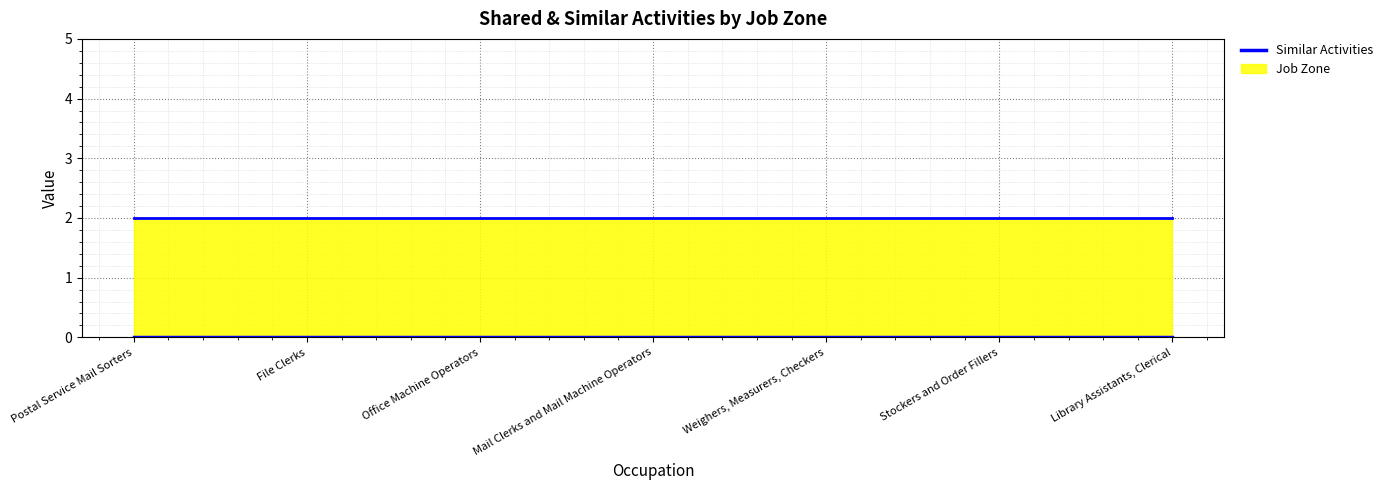

Reading right to left, list all the values displayed in this chart.

Similar Activities: Library Assistants, Clerical=0	Stockers and Order Fillers=0	Weighers, Measurers, Checkers=0	Mail Clerks and Mail Machine Operators=0	Office Machine Operators=0	File Clerks=0	Postal Service Mail Sorters=0
Job Zone: Library Assistants, Clerical=2	Stockers and Order Fillers=2	Weighers, Measurers, Checkers=2	Mail Clerks and Mail Machine Operators=2	Office Machine Operators=2	File Clerks=2	Postal Service Mail Sorters=2